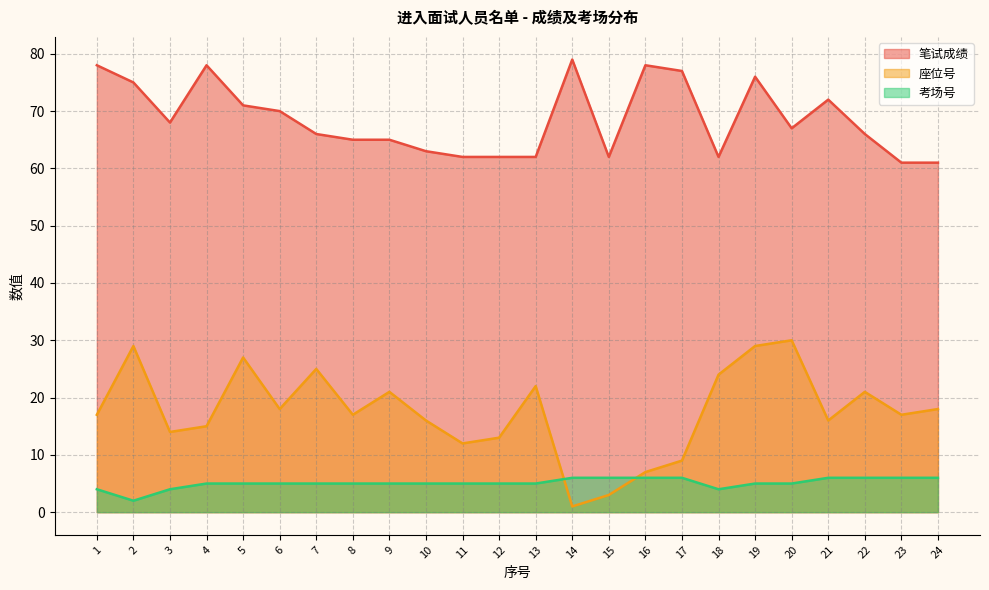

Which series has the largest total across all categories?

笔试成绩